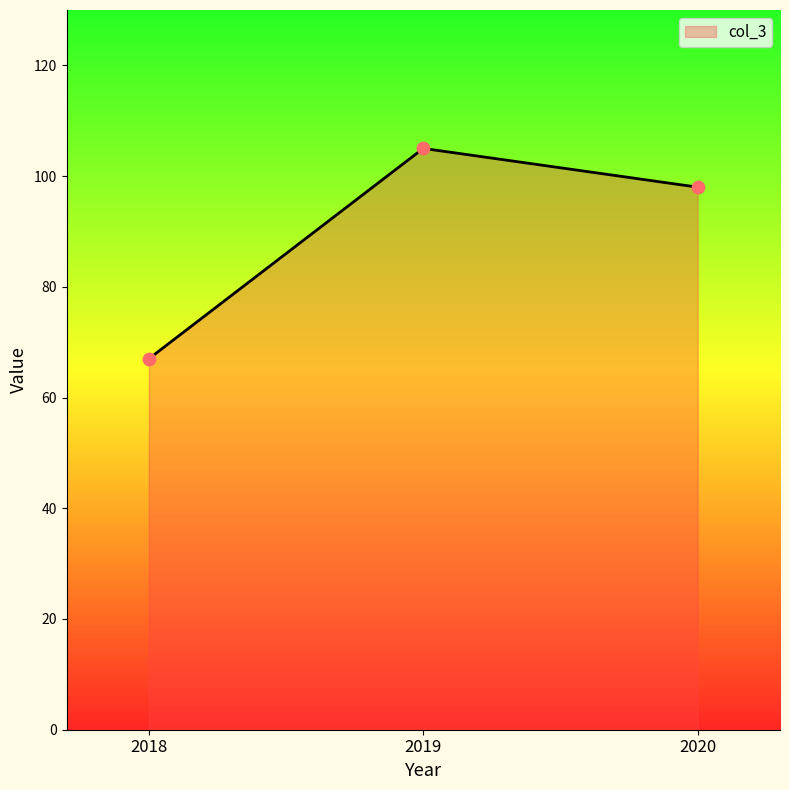

What is the ratio of the value at 2018 to the value at 2019?

0.6